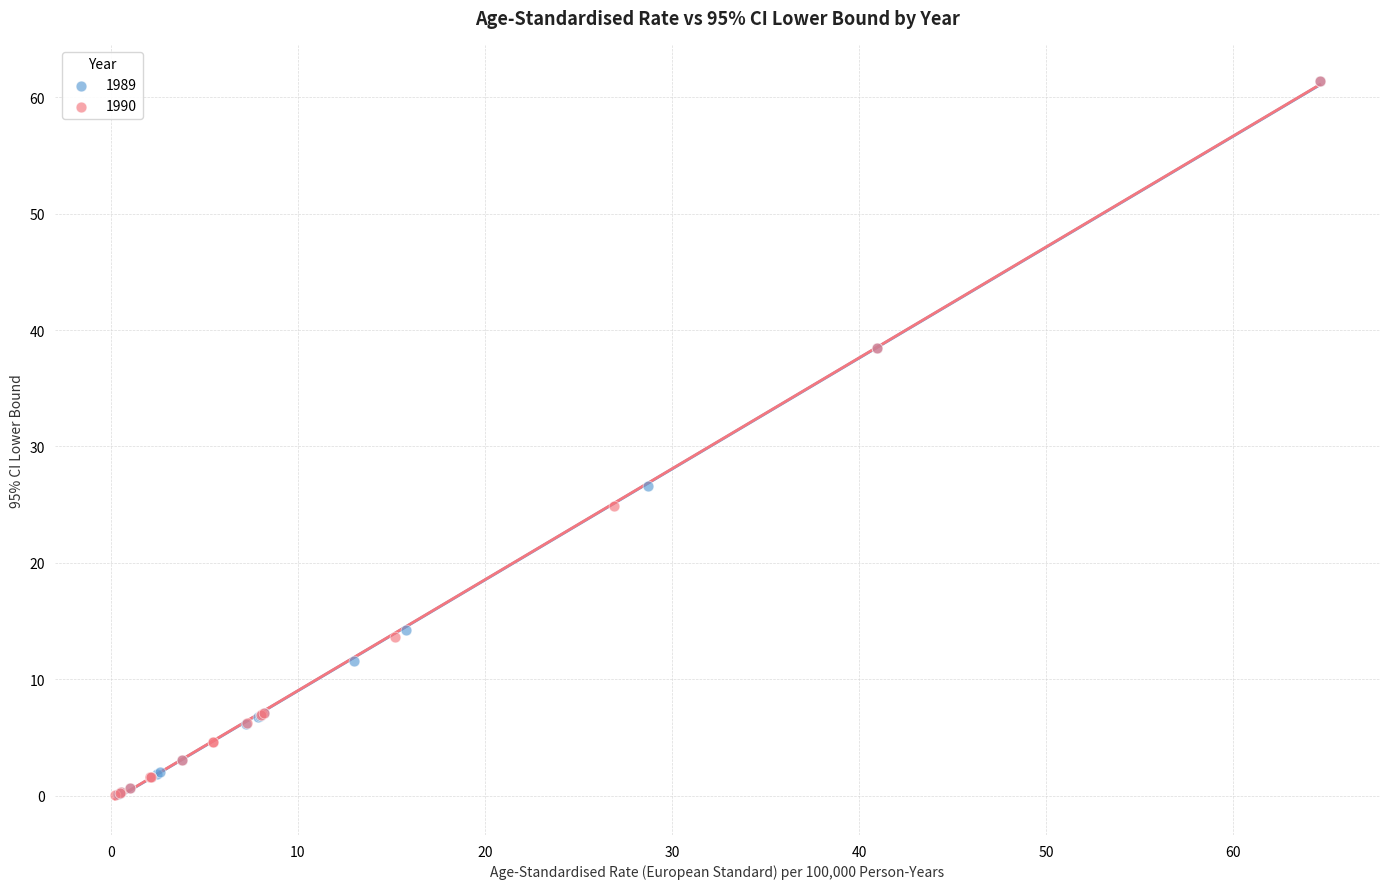

What are all the series names shown in the legend?

1989, 1990